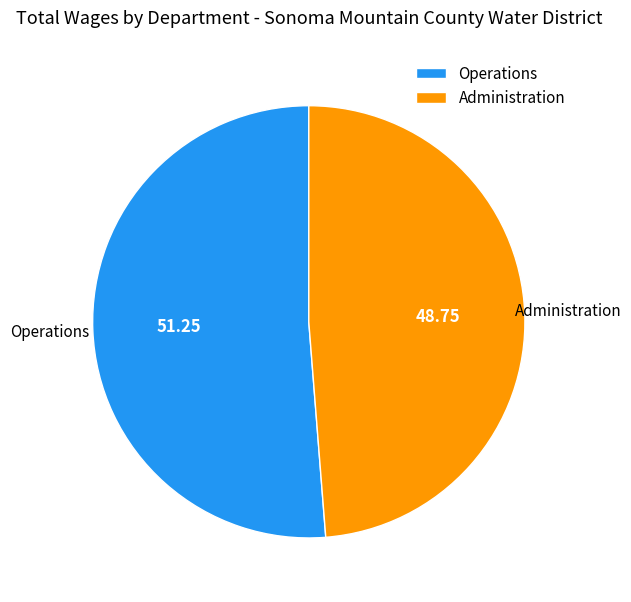

Which slice is the largest?

Operations